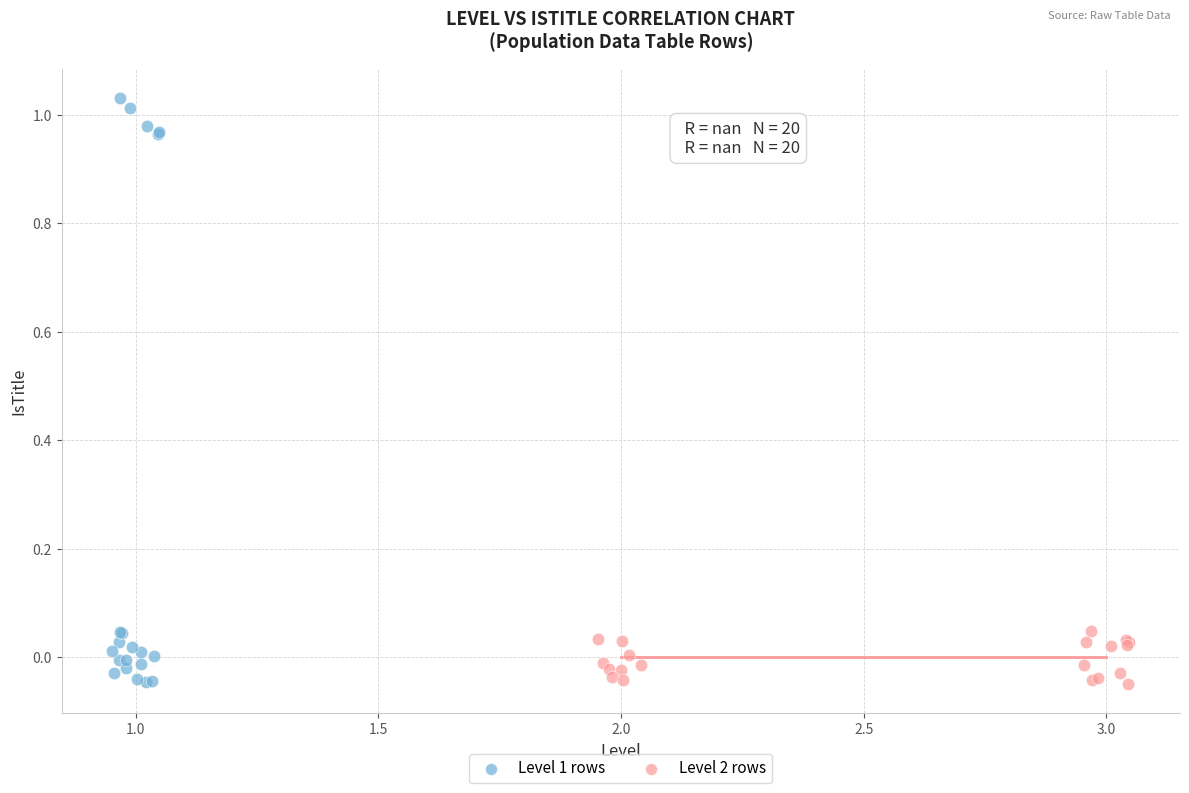

Which series has the largest Y range (max minus min)?

Level 1 rows